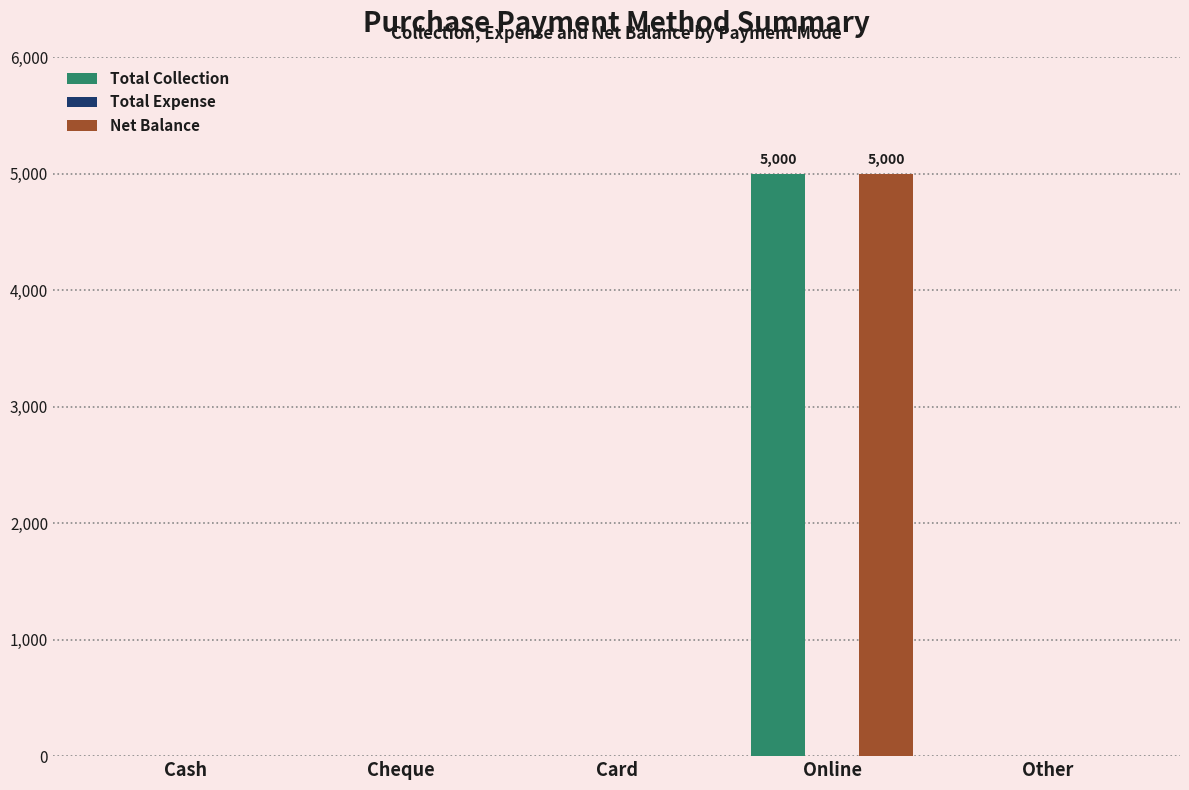

What is the sum of all Total Collection values?

5000